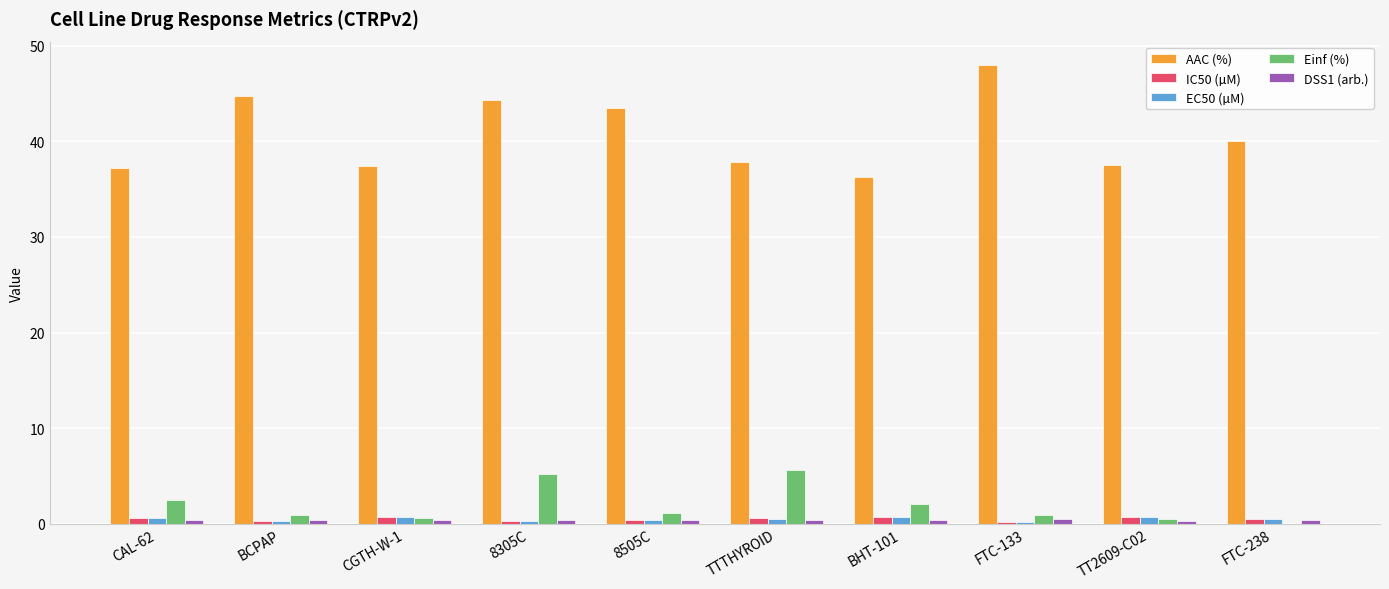

What is the spread (max minus min) of values at TTTHYROID?

37.5